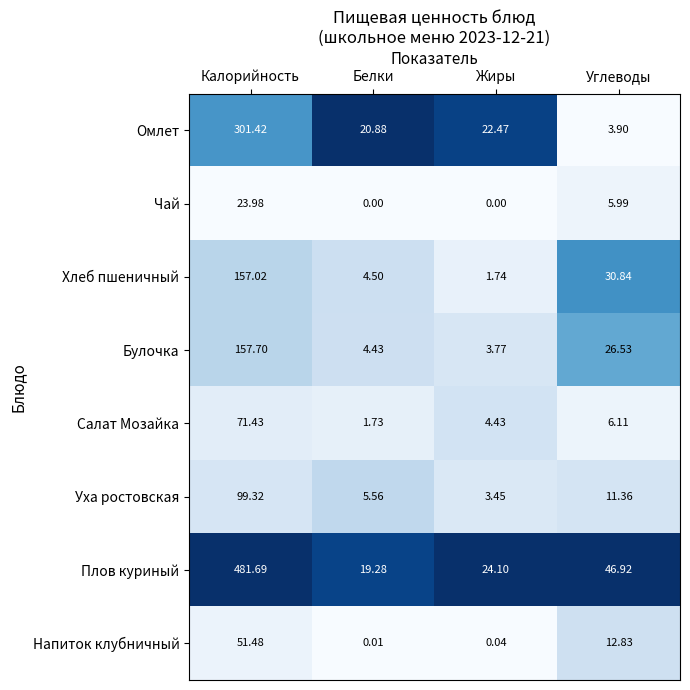

Rank the series at Жиры from highest to lowest value.

Плов куриный, Омлет, Салат Мозайка, Булочка, Уха ростовская, Хлеб пшеничный, Напиток клубничный, Чай